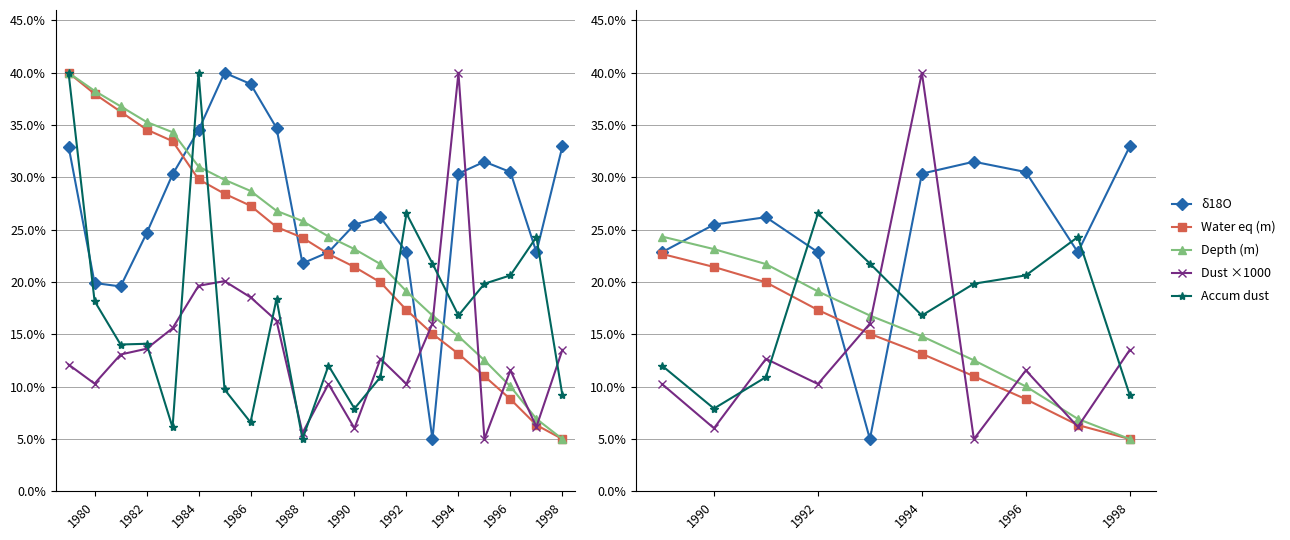

True or false: Depth (m) and Water eq (m) intersect in this chart.

False